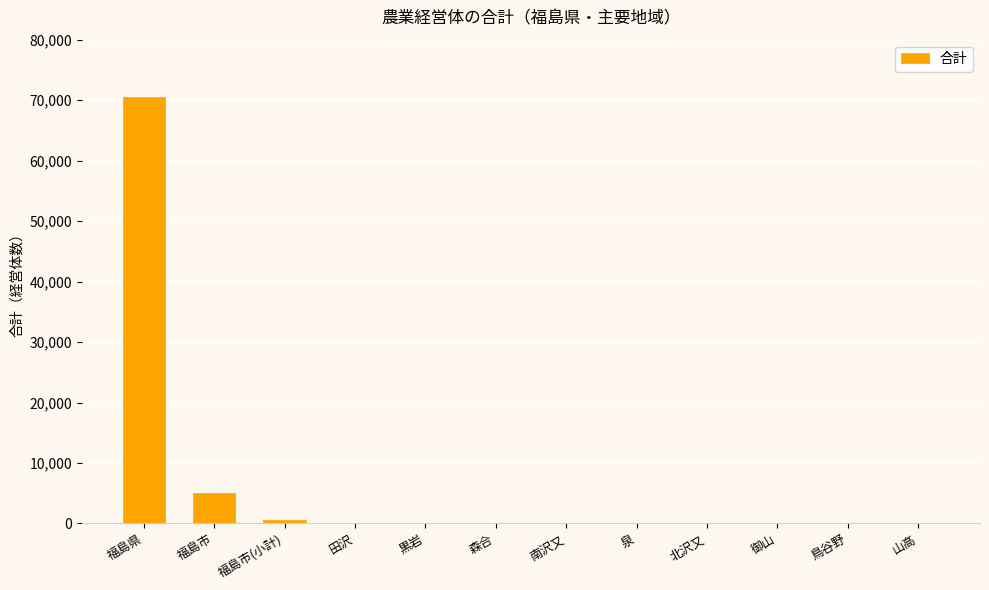

The value at 黒岩 is 18. True or false?

True